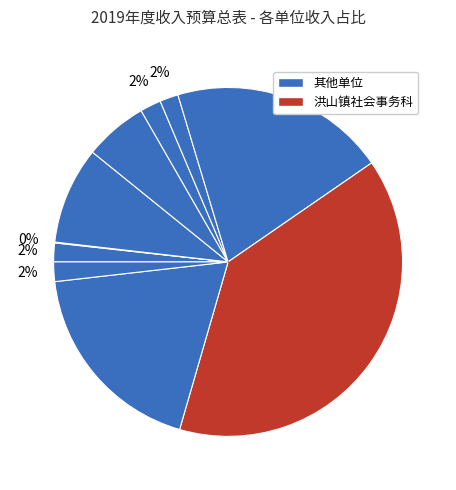

Which category has the biggest portion of the pie?

洪山镇社会事务科